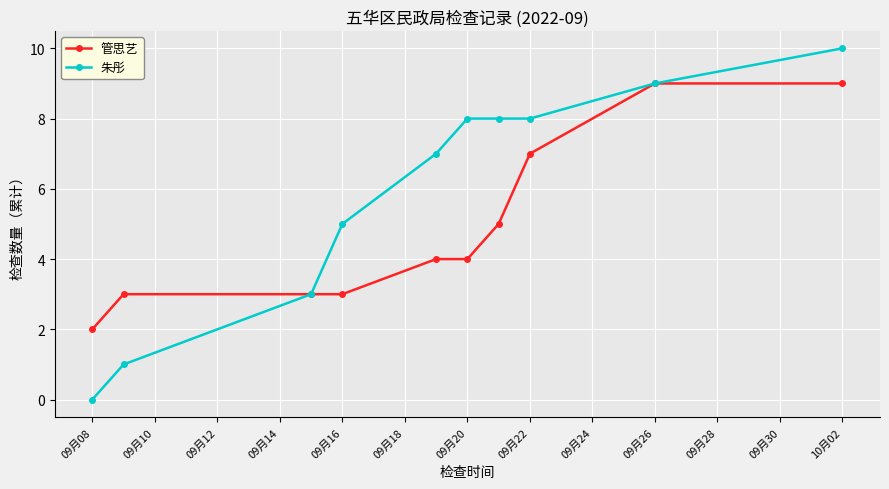

Rank the series by their maximum value, from highest to lowest.

朱彤, 管思艺